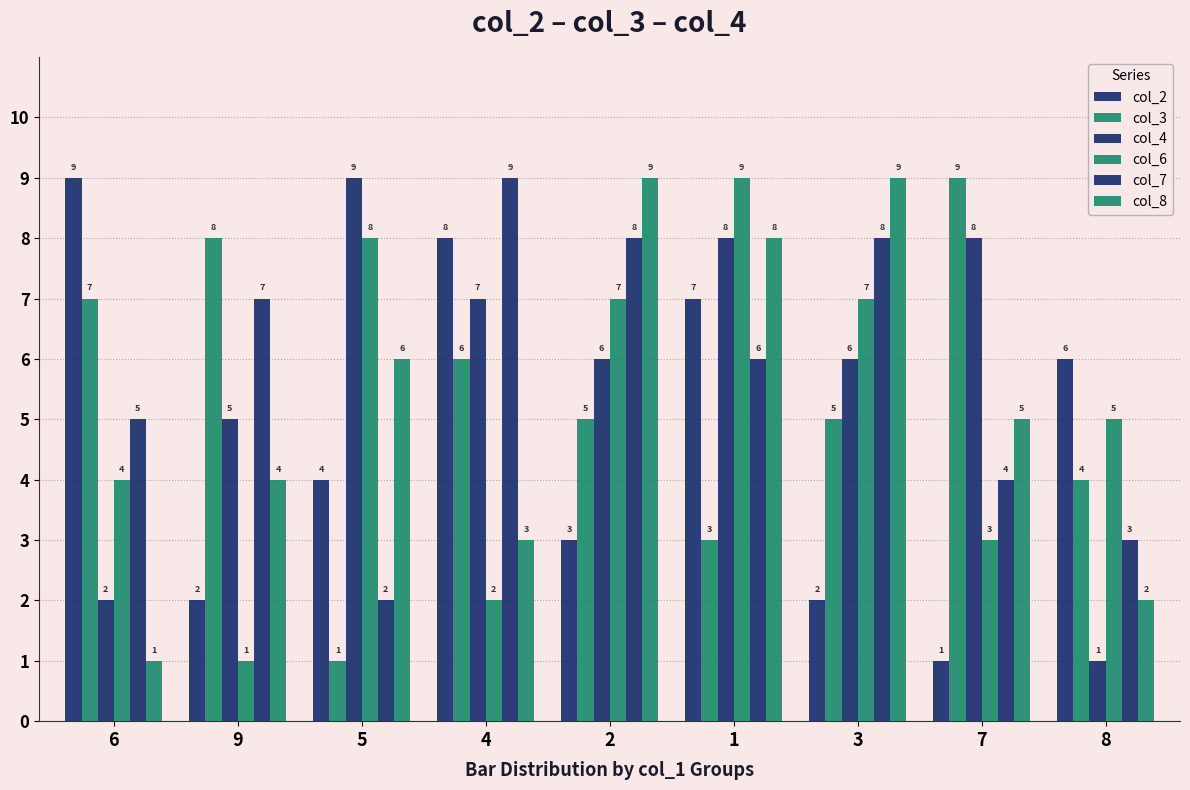

How many groups of bars are there?

9